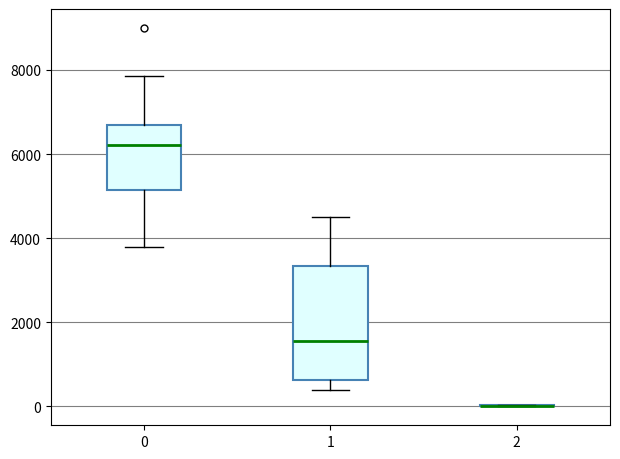

Reading left to right, read every box against the y-axis: the position of its median line, the range the box covers, and the ends of its whiskers. The values are not printed on the chart, so give them approximately, as read against the axis.

0: median 6200, box 5200 to 6600, whiskers 3800 to 7800
1: median 1600, box 600 to 3400, whiskers 400 to 4600
2: box collapsed to a line at 0, whiskers 0 to 0